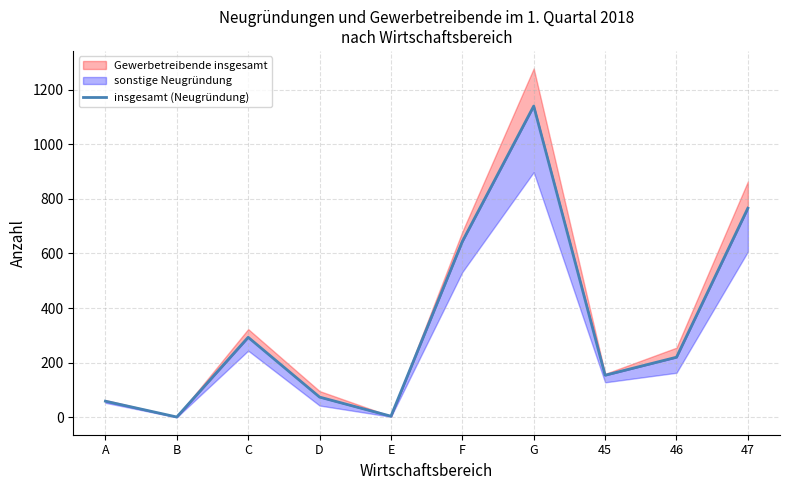

At which category does the chart reach its peak across all series?

G